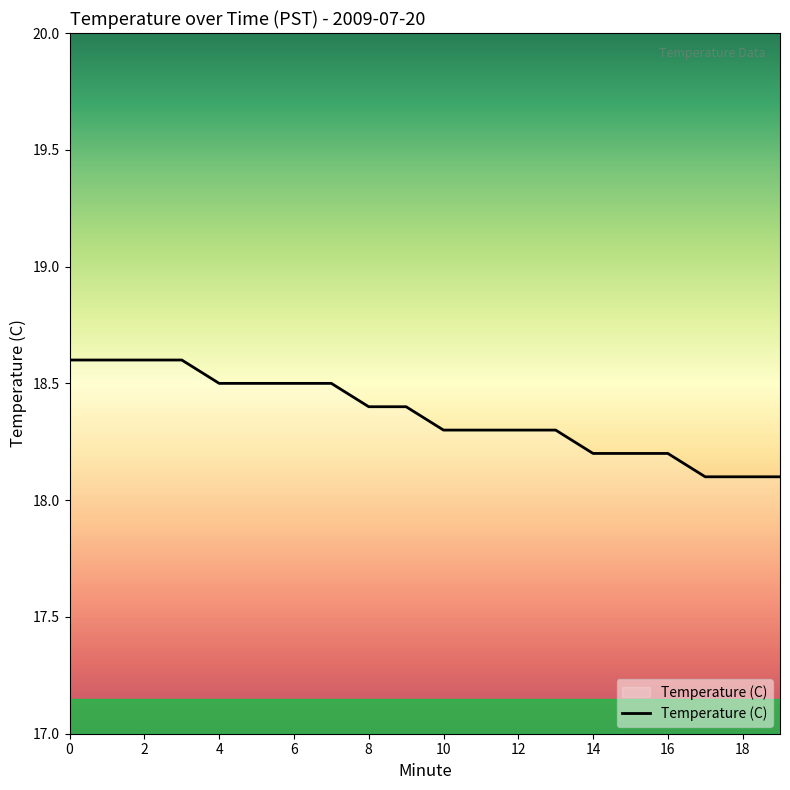

What is the difference between the maximum and minimum values?

0.5